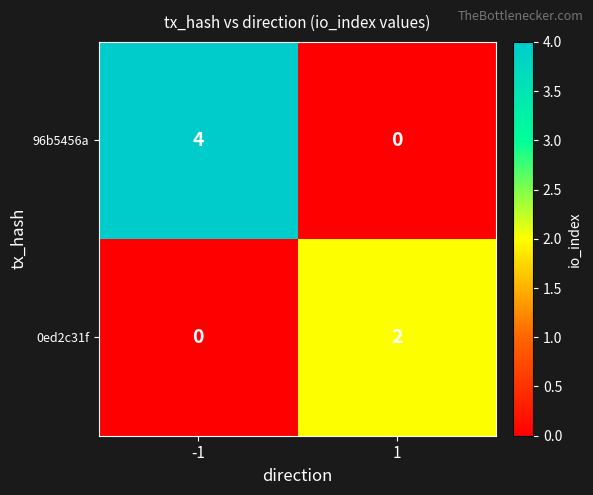

What is the highest value of the 96b5456a series?

4